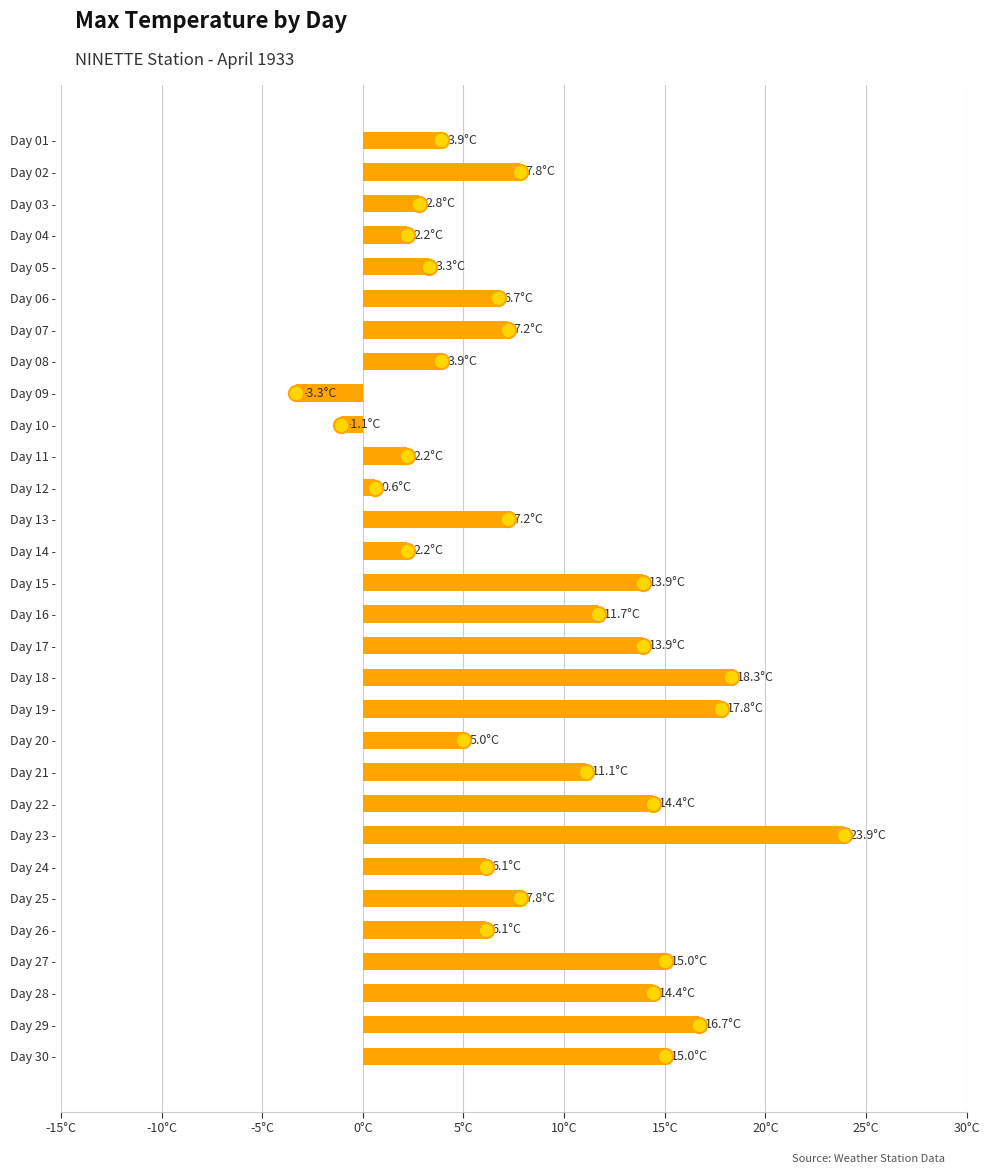

Which has a higher value, Day 11 - or Day 05 -?

Day 05 -